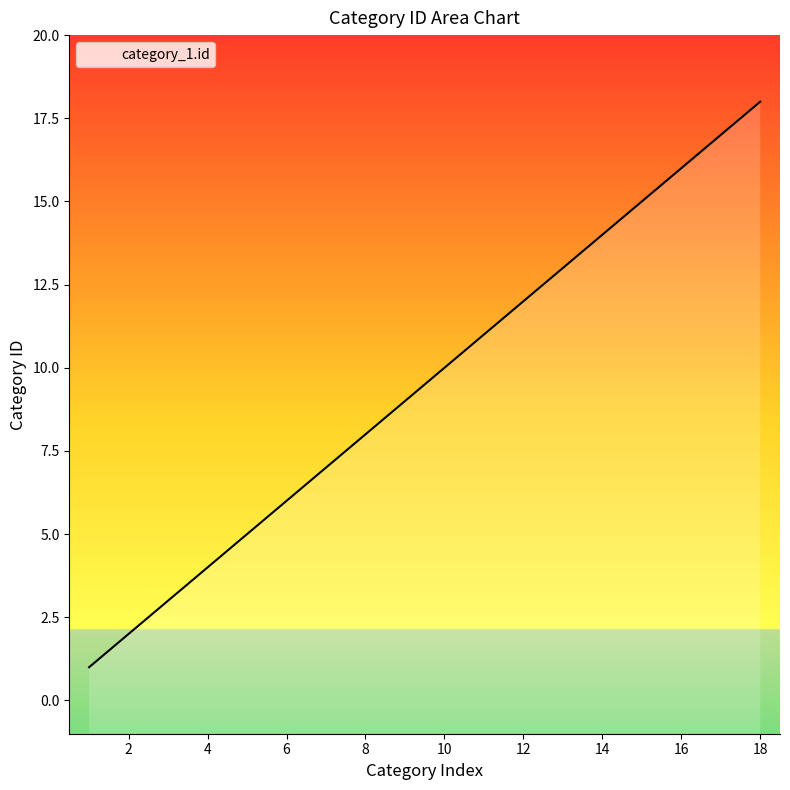

What is the average value?

10